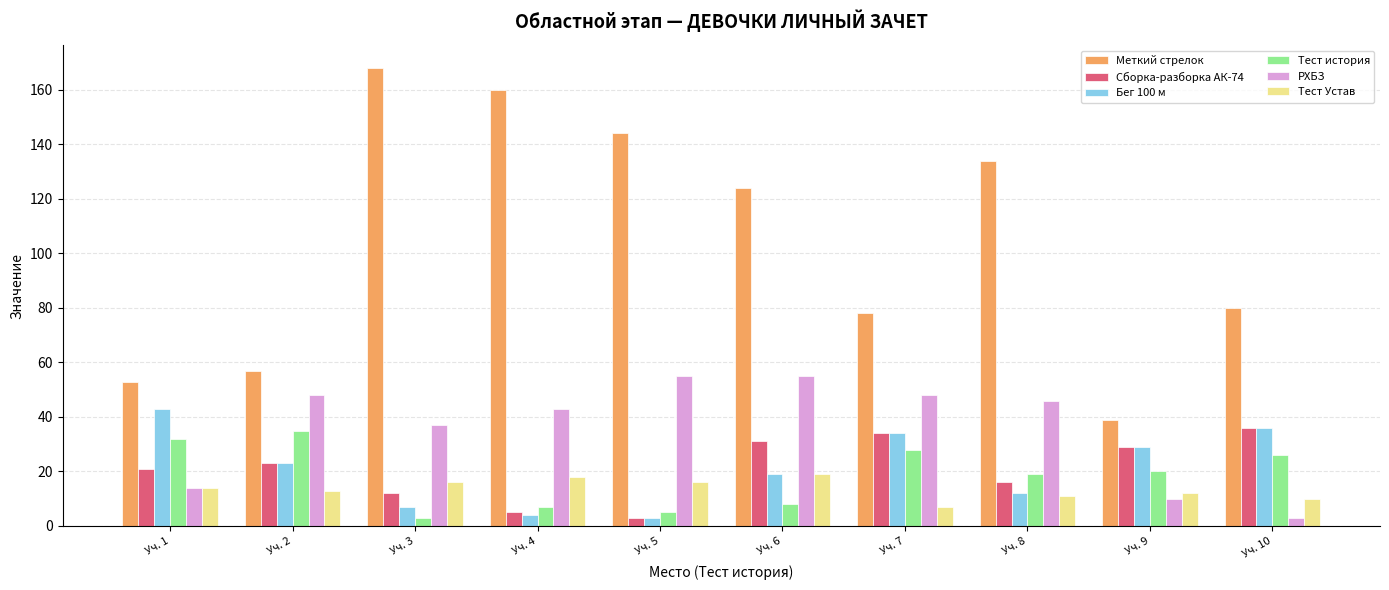

The value of Сборка-разборка АК-74 at Уч. 10 is 36. True or false?

True